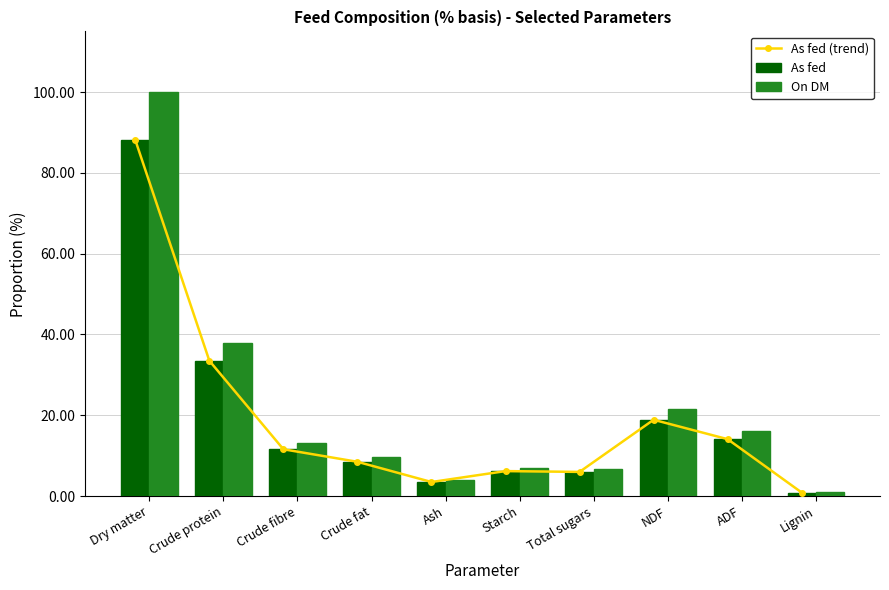

Which series changed the most between Crude fat and Starch?

On DM